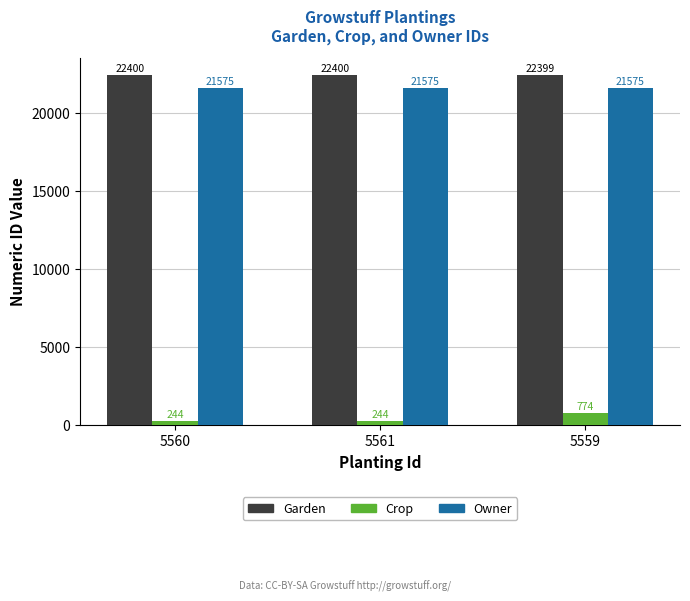

What is the label of the 2nd bar from the right?

5561